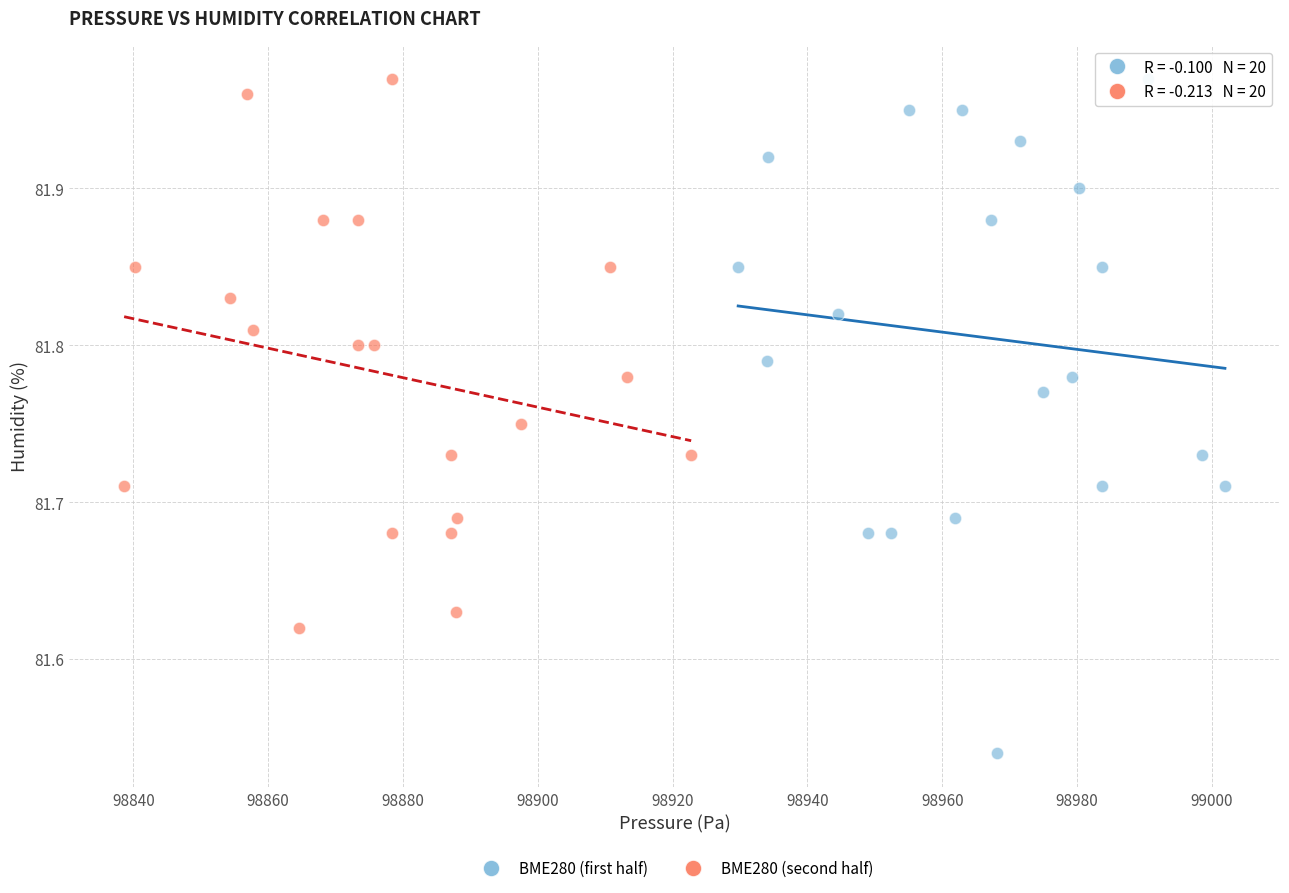

Which series has the largest Y range (max minus min)?

BME280 (first half)